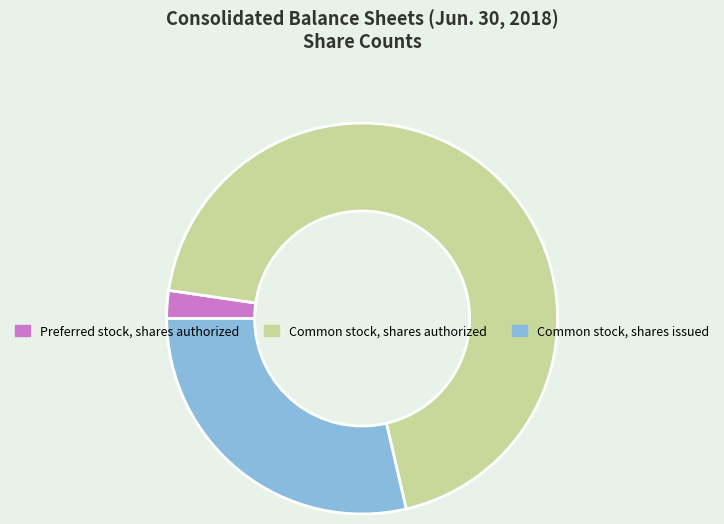

Combined, do Preferred stock, shares authorized and Common stock, shares issued account for over 50%?

No